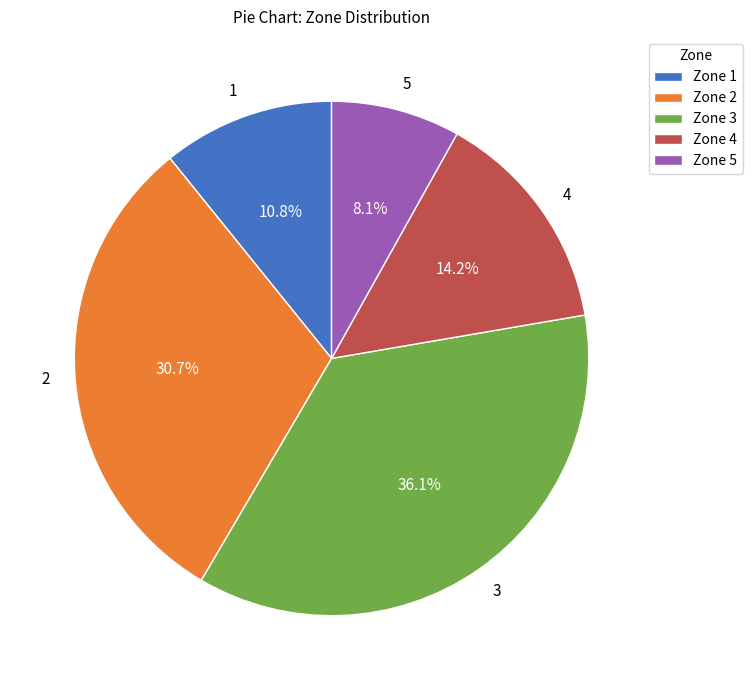

Is there any slice that represents more than half of the pie?

No